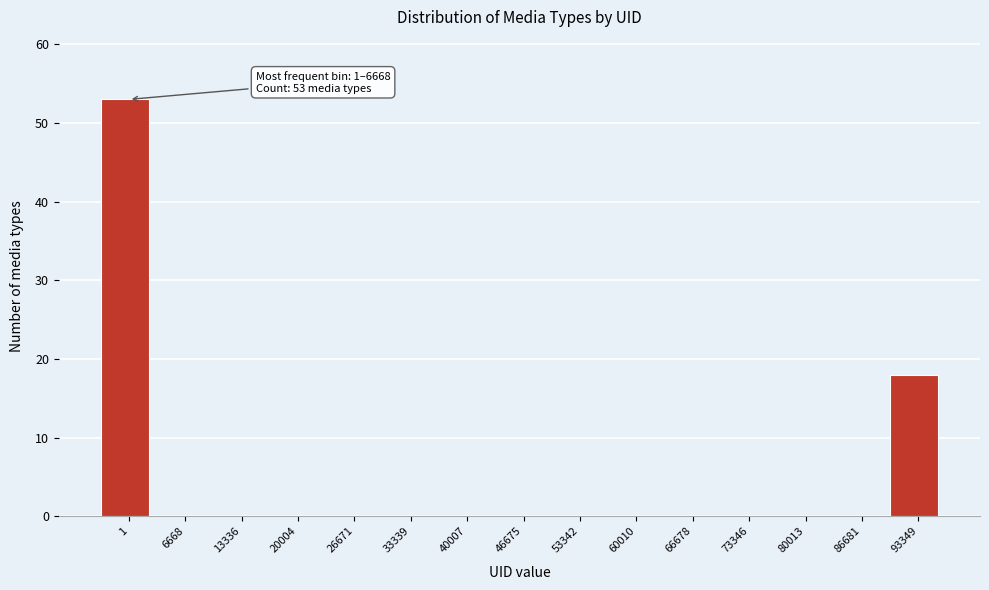

Reading left to right, transcribe all the data shown in this chart.

1=53	6668=0	13336=0	20004=0	26671=0	33339=0	40007=0	46675=0	53342=0	60010=0	66678=0	73346=0	80013=0	86681=0	93349=18